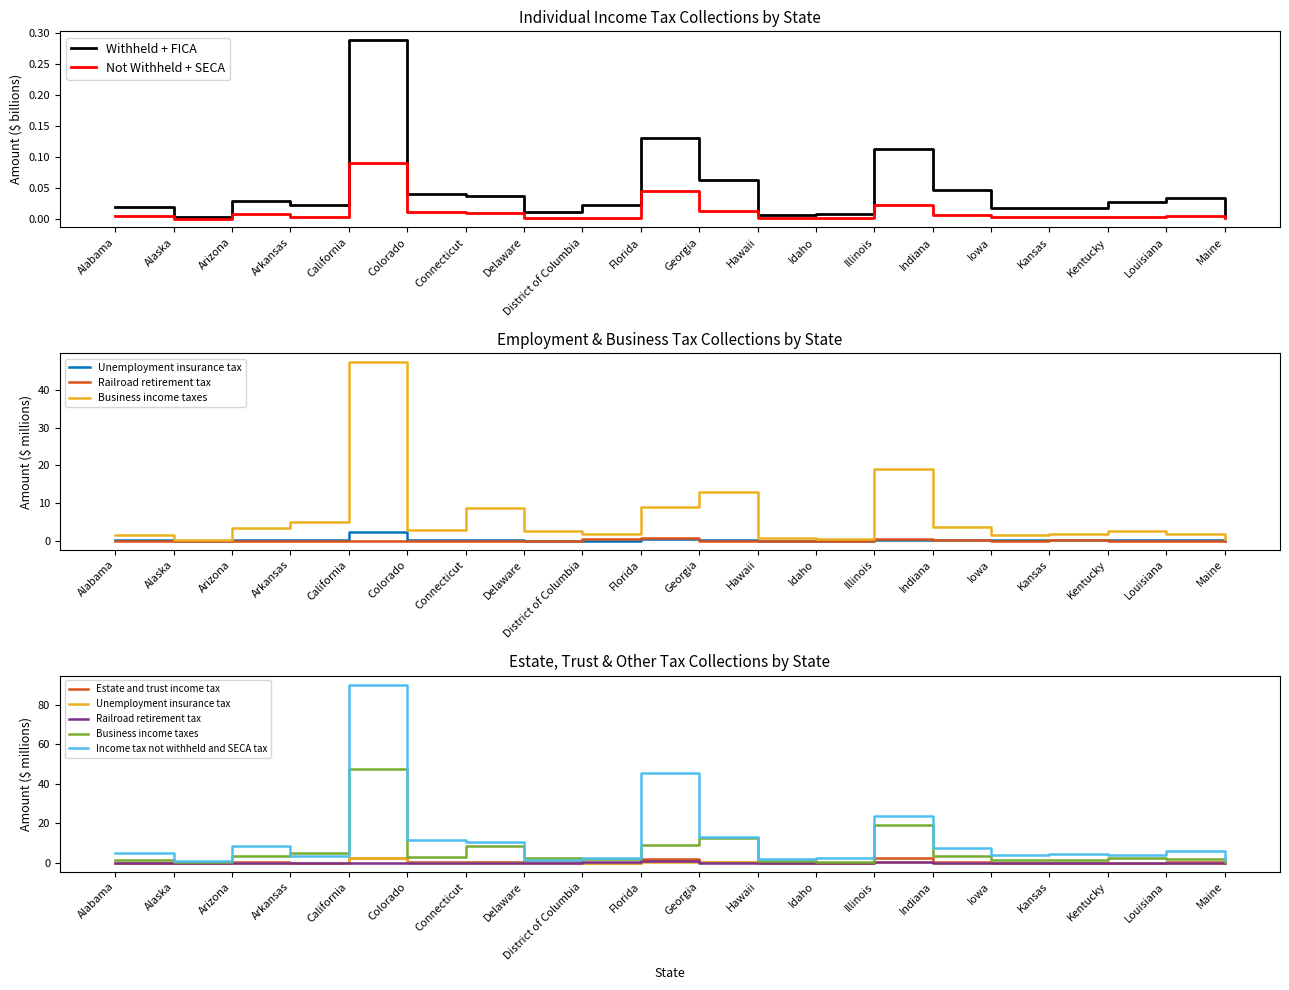

True or false: Unemployment insurance tax has more than 1 interior local peaks.

True